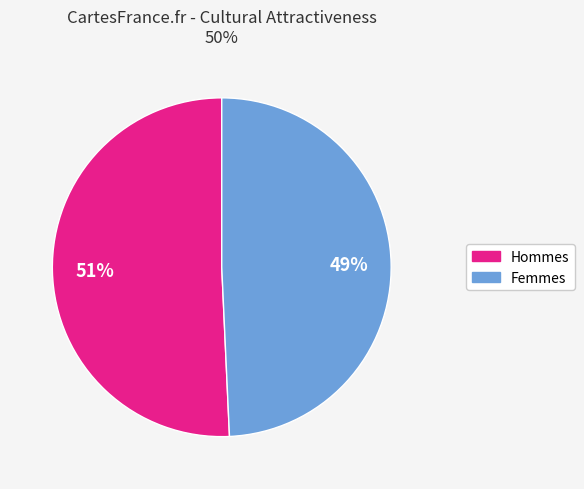

To the nearest percent, what is the average slice percentage?

50%